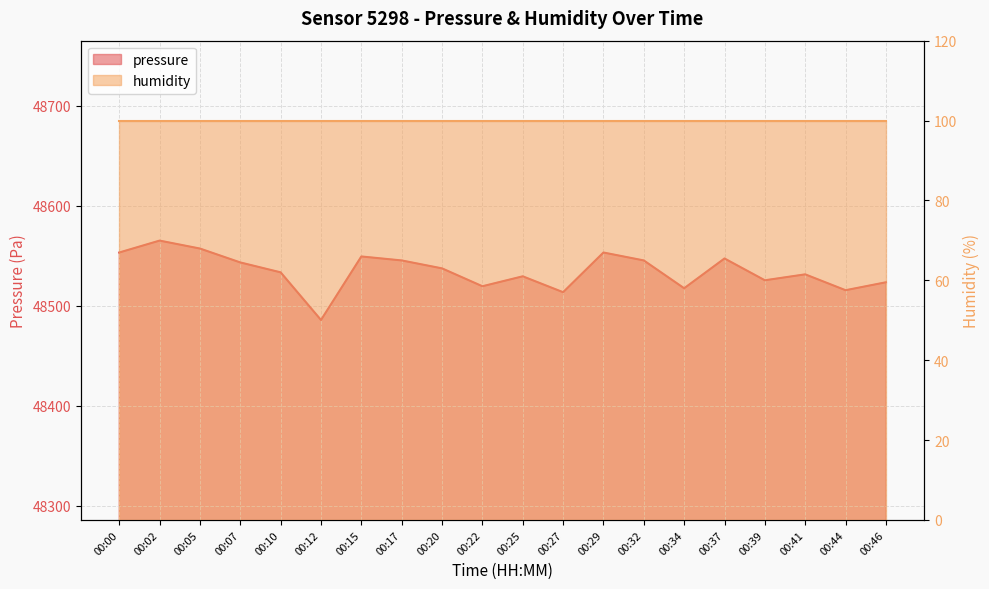

Reading left to right, extract all data points from this chart.

00:00=48553.1	00:02=48565.0	00:05=48557.1	00:07=48543.2	00:10=48533.2	00:12=48485.6	00:15=48549.1	00:17=48545.2	00:20=48537.2	00:22=48519.3	00:25=48529.3	00:27=48513.4	00:29=48553.1	00:32=48545.2	00:34=48517.3	00:37=48547.1	00:39=48525.3	00:41=48531.2	00:44=48515.4	00:46=48523.3